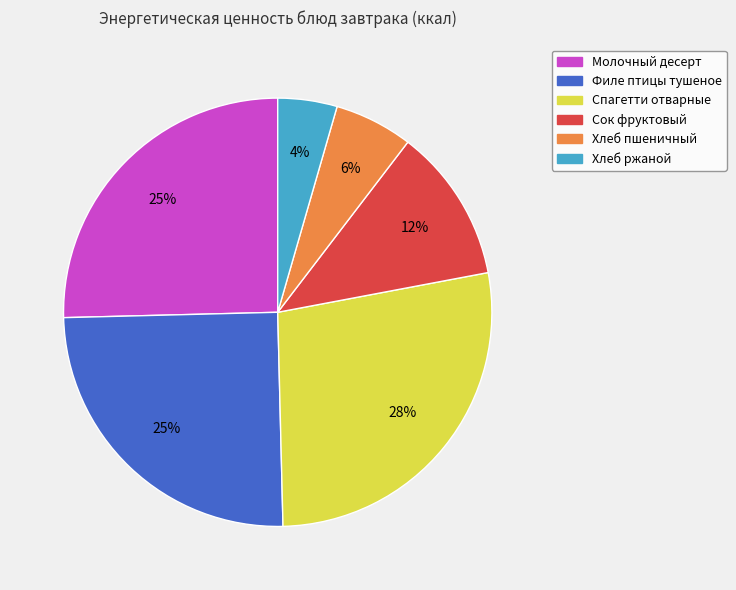

Is the sum of Хлеб пшеничный and Спагетти отварные greater than half?

No